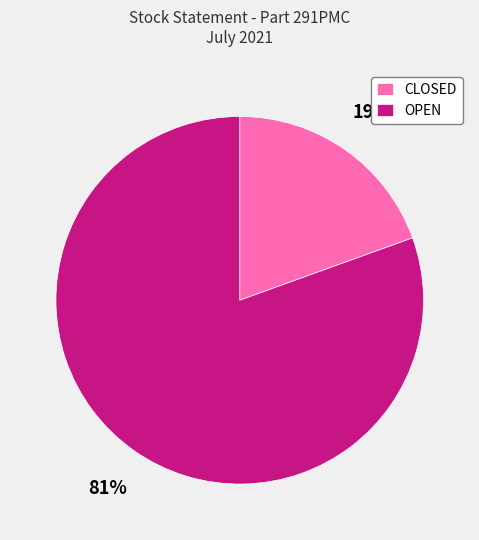

To the nearest percent, what is the average slice percentage?

50%